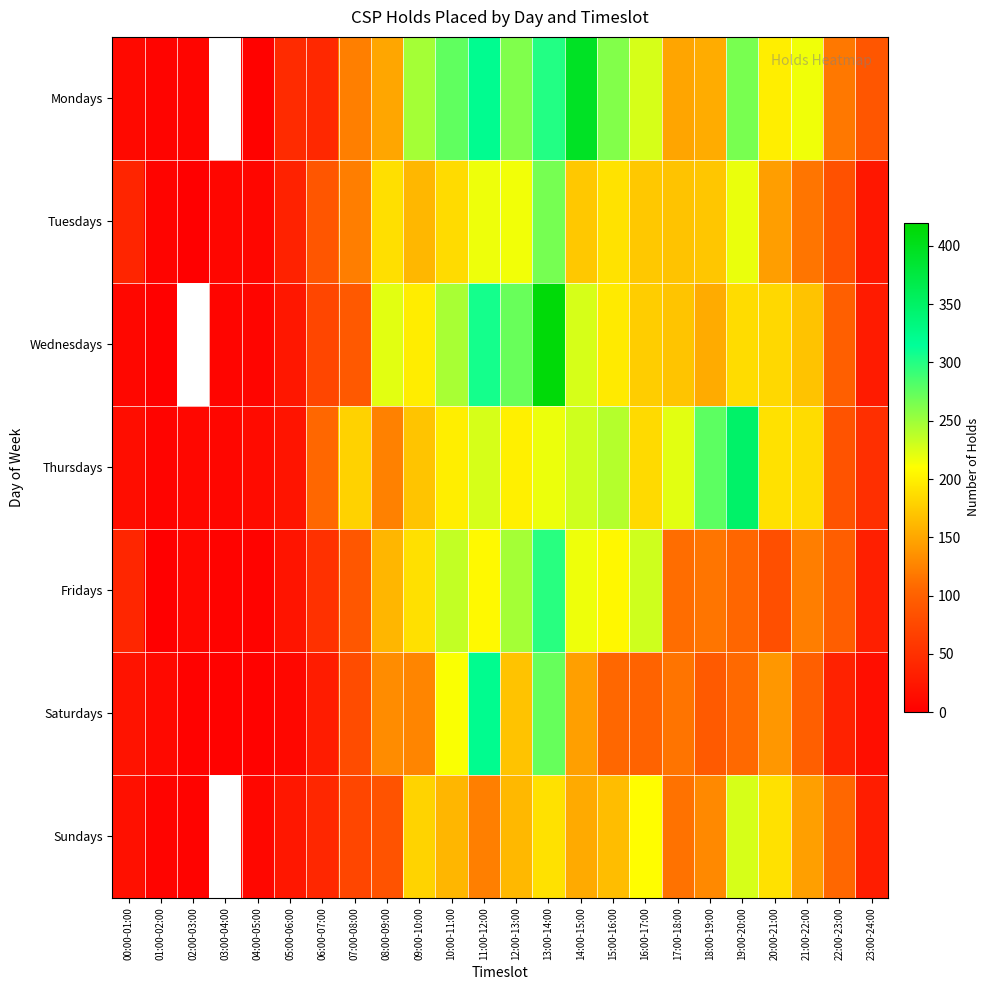

Which series has the largest range (max minus min)?

Wednesdays